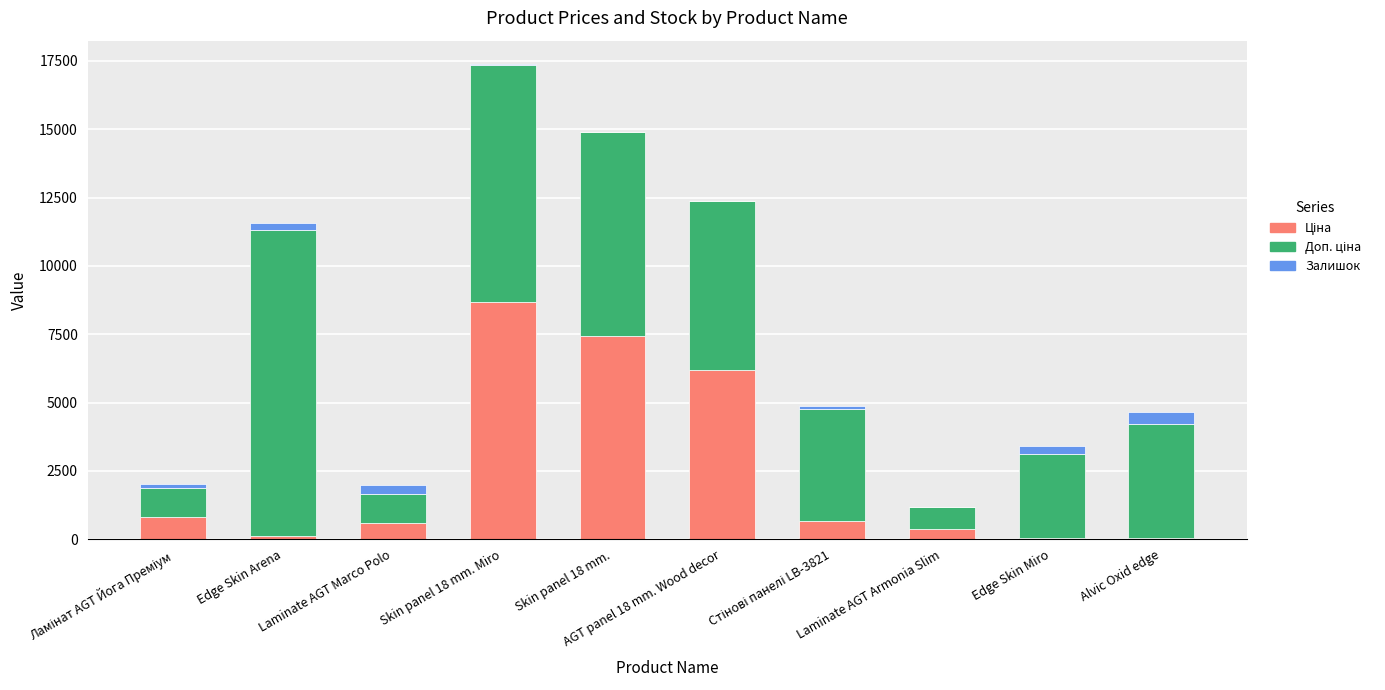

Are the bars grouped side by side (vs. stacked)?

No